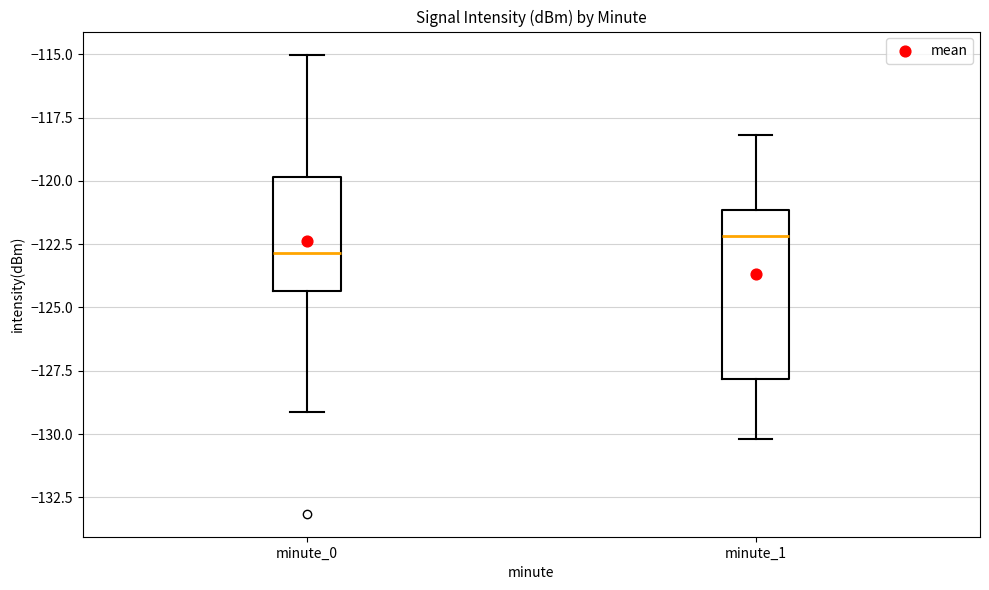

Reading left to right, read every box against the y-axis: the position of its median line, the range the box covers, and the ends of its whiskers. The values are not printed on the chart, so give them approximately, as read against the axis.

minute_0: median -123.0, box -124.5 to -120.0, whiskers -129.0 to -115.0
minute_1: median -122.0, box -128.0 to -121.0, whiskers -130.0 to -118.0